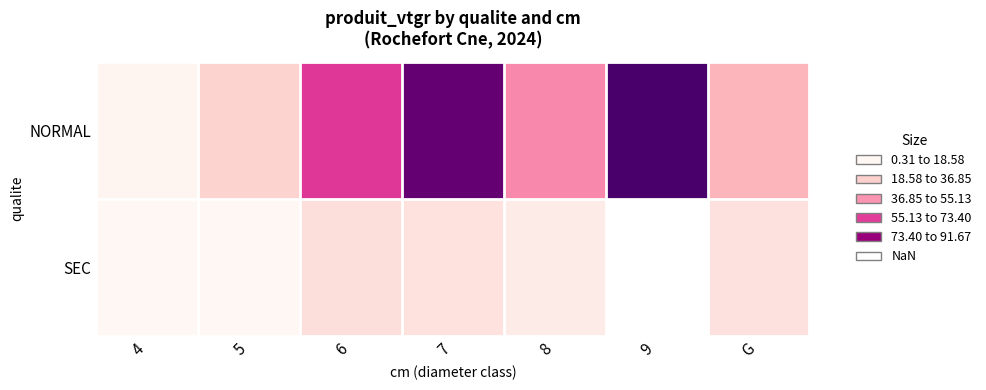

How many data points in SEC are less than 10?

3